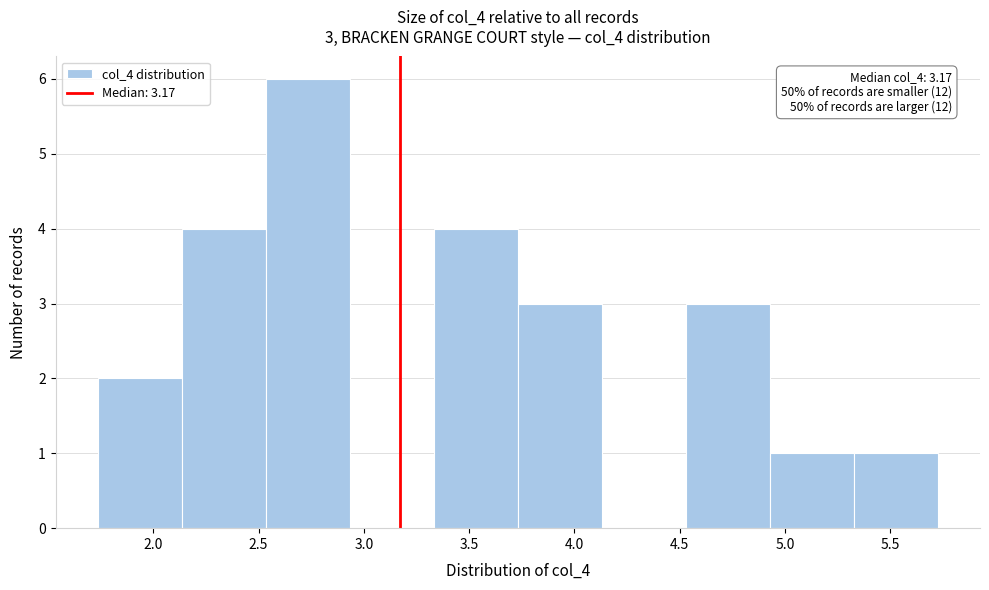

Which range on the x-axis has the tallest bar?

2.55 to 2.95